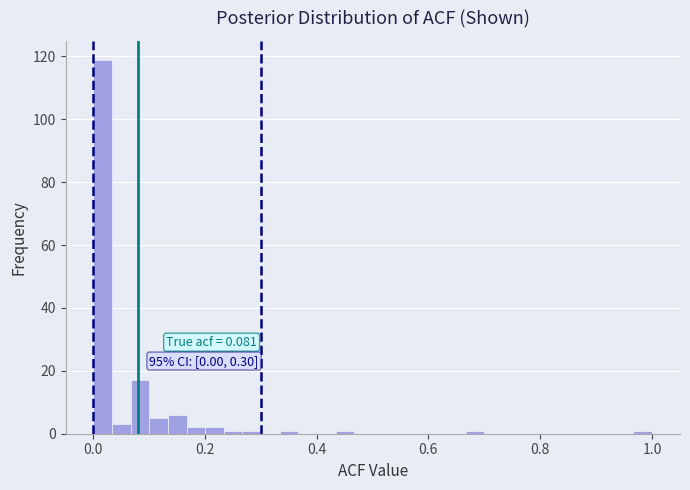

Read against the x-axis, roughly where is the centre of the tallest bar?

0.02